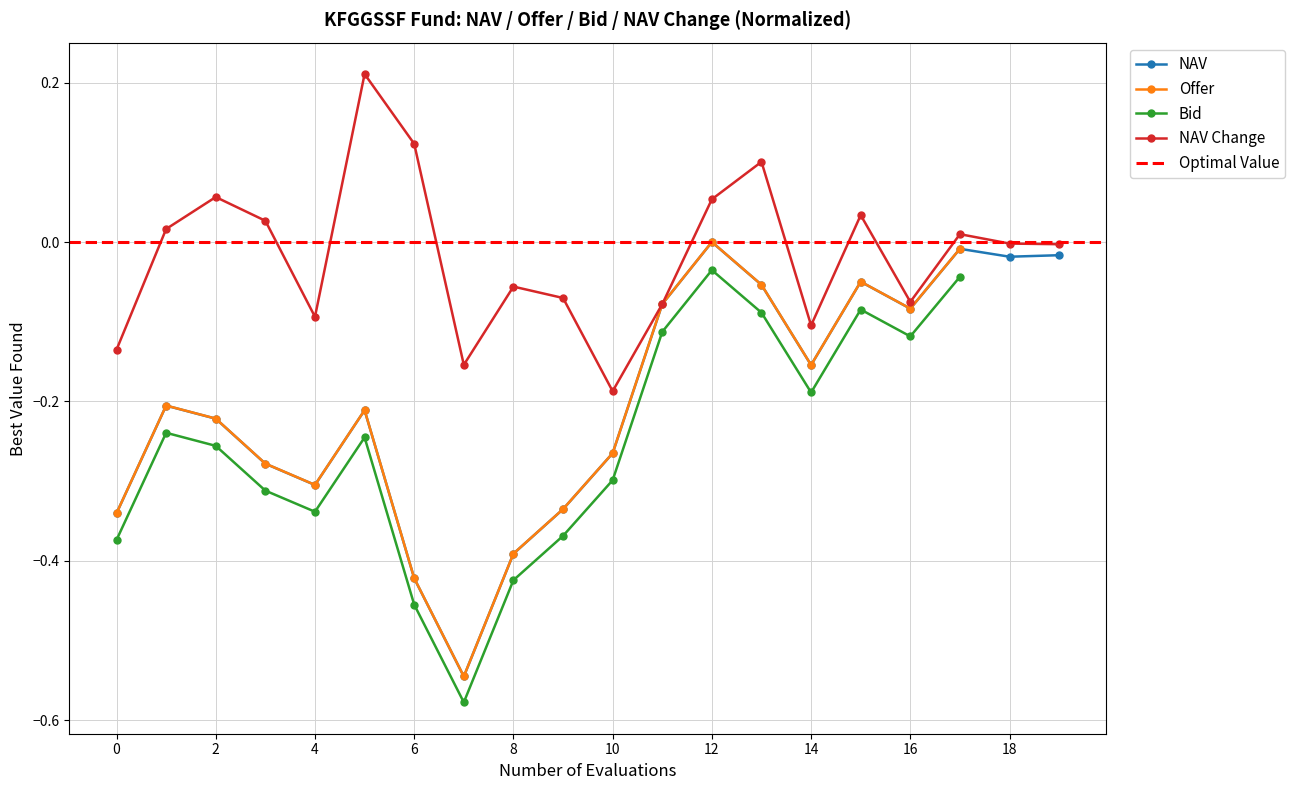

True or false: NAV has more than 2 interior local peaks.

True